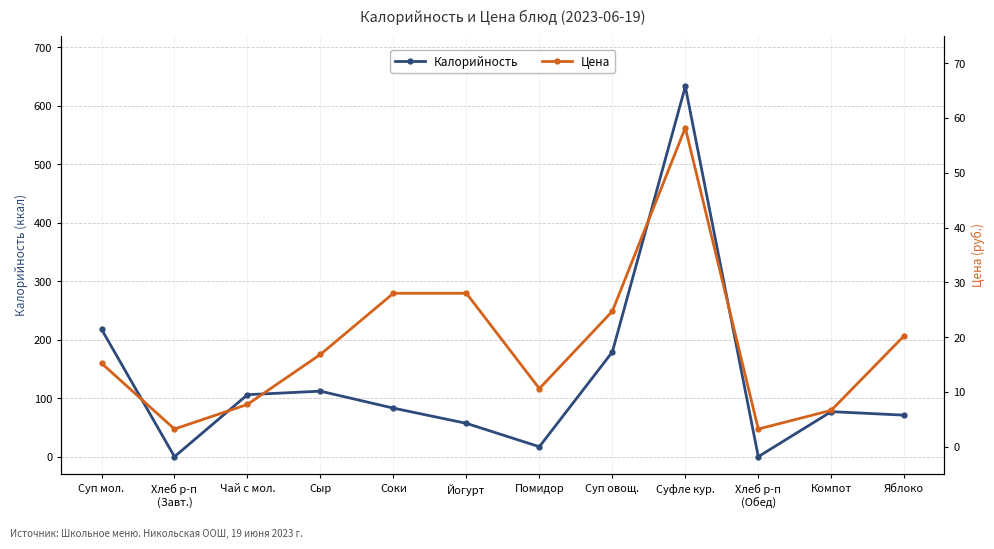

Rank the series at Суп овощ. from lowest to highest value.

Цена, Калорийность